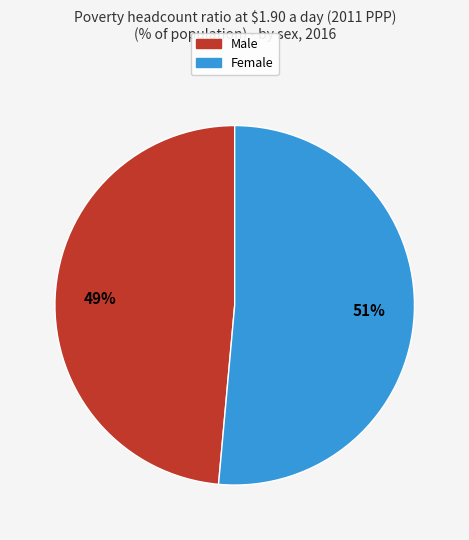

To the nearest percent, what is the average slice percentage?

50%